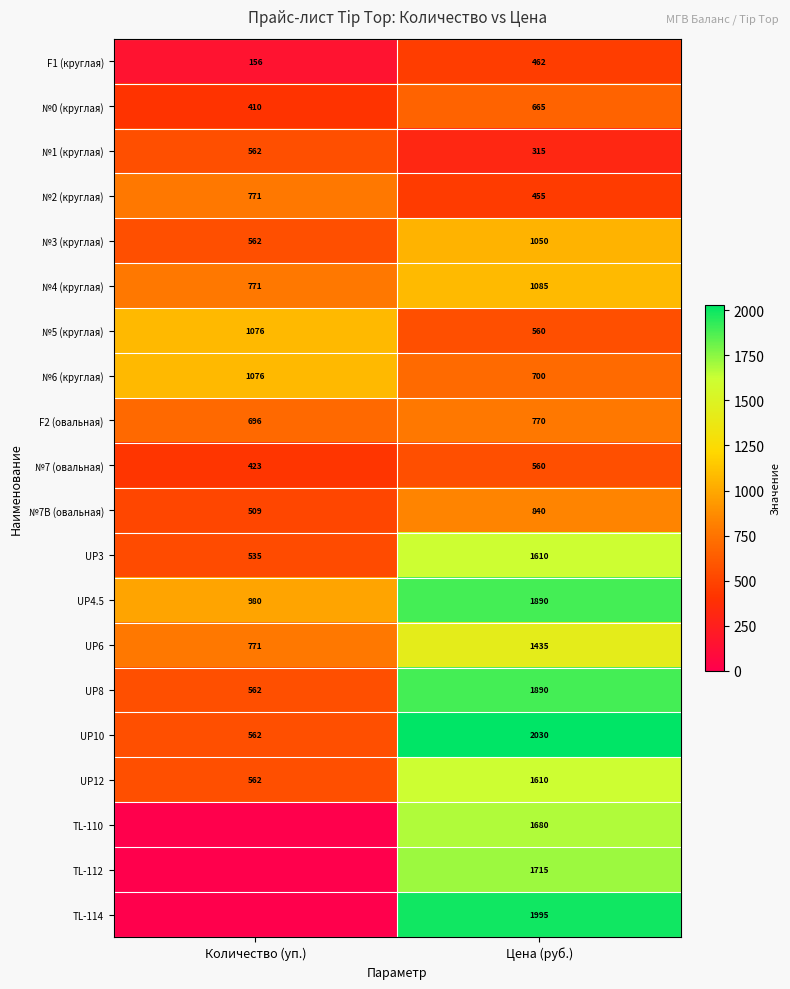

What is the total value across all series at Цена (руб.)?

23317